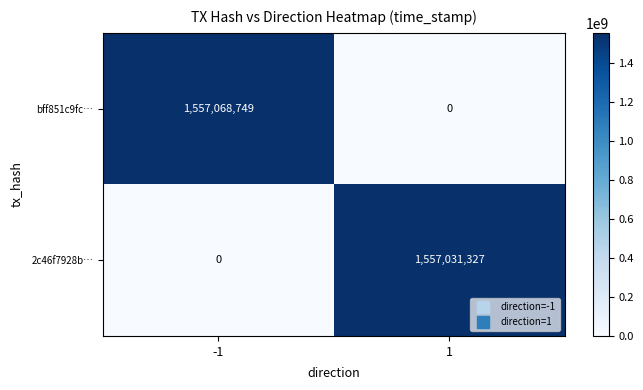

How many data points does each series have?

2